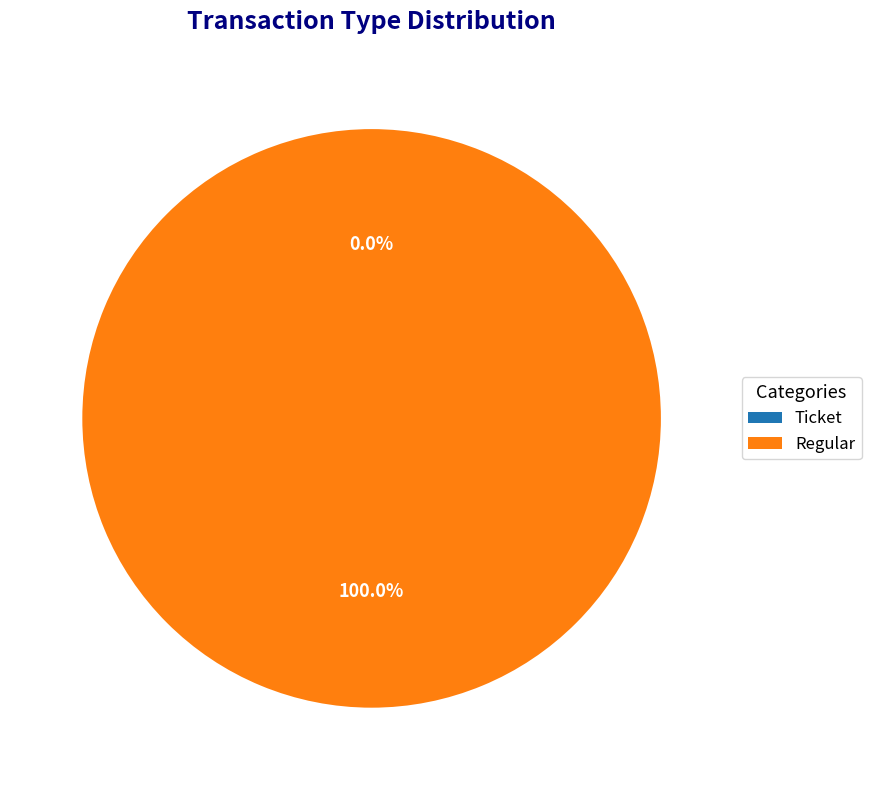

Is Regular the majority of the pie?

Yes